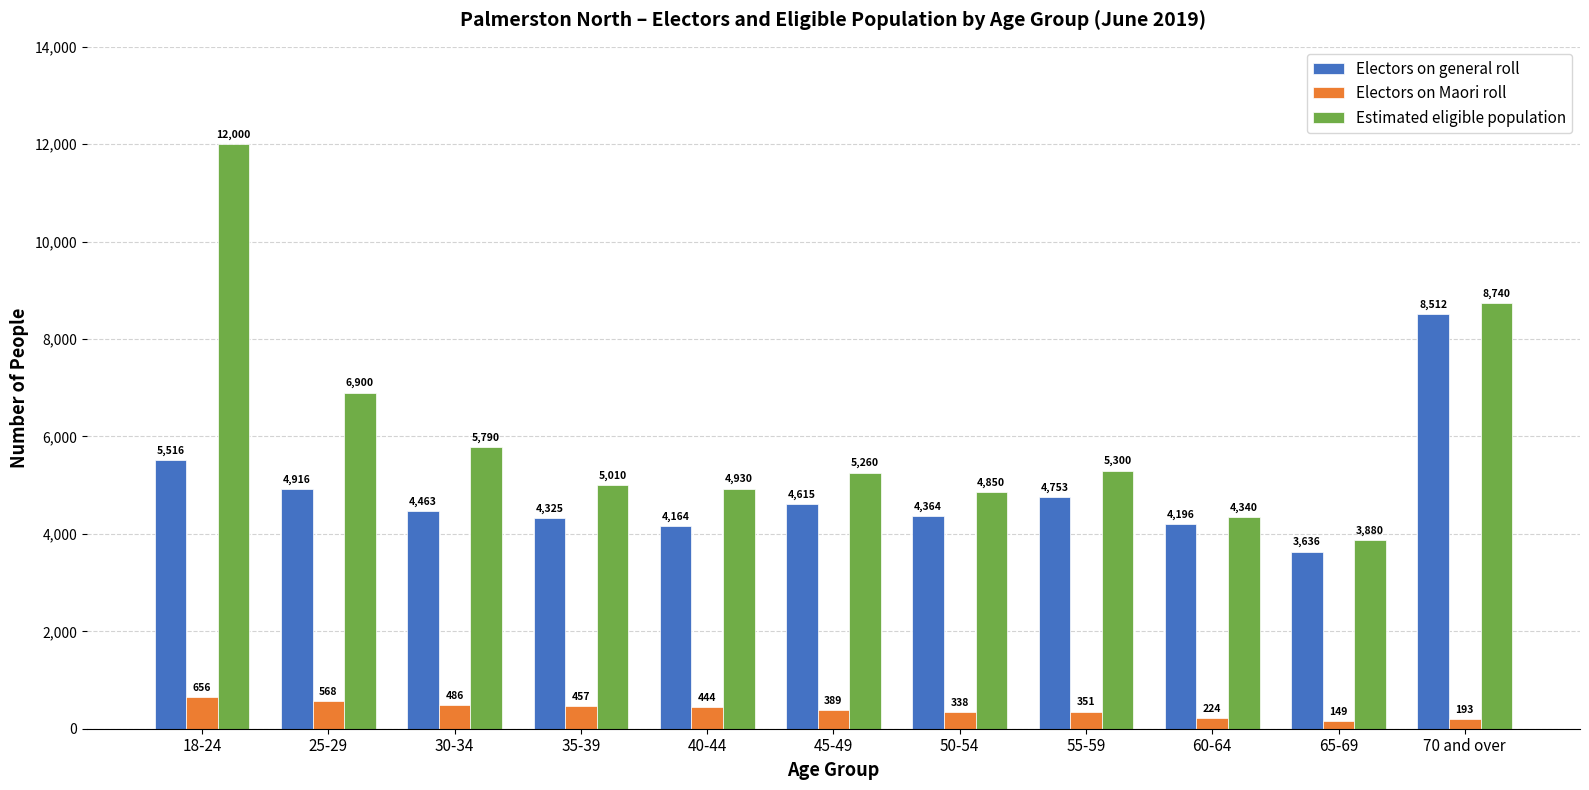

Between 18-24 and 55-59, which series saw the biggest shift?

Estimated eligible population